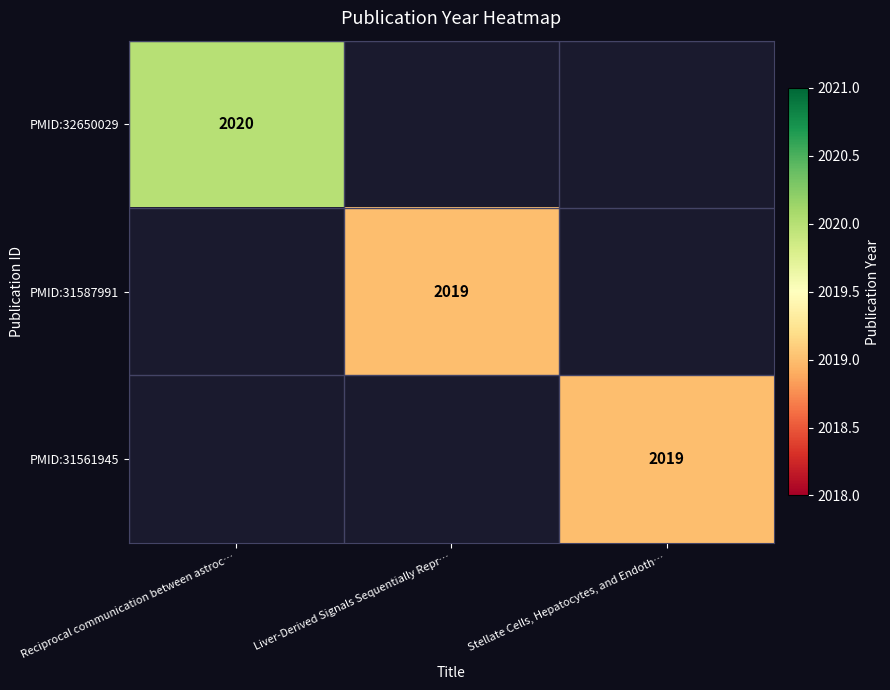

The value of PMID:31587991 at Liver-Derived Signals Sequentially Repr… is 511. True or false?

False